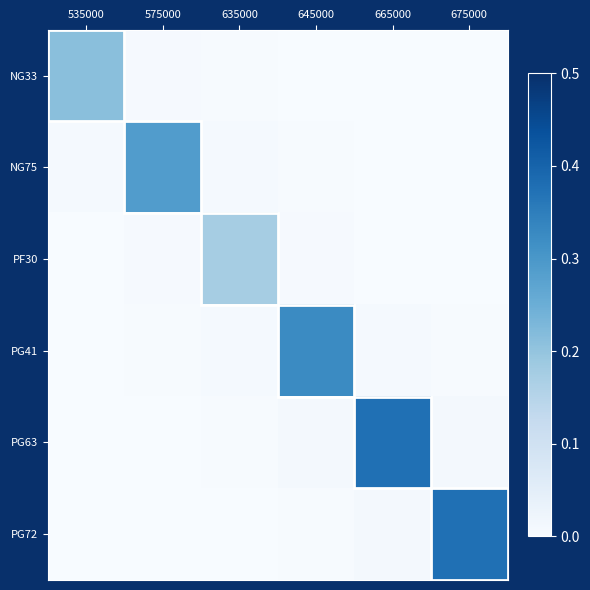

Reading right to left, transcribe all the data shown in this chart.

NG33: 675000=0.0	665000=0.0	645000=0.0	635000=0.0	575000=0.0	535000=0.2
NG75: 675000=0.0	665000=0.0	645000=0.0	635000=0.0	575000=0.3	535000=0.0
PF30: 675000=0.0	665000=0.0	645000=0.0	635000=0.2	575000=0.0	535000=0.0
PG41: 675000=0.0	665000=0.0	645000=0.3	635000=0.0	575000=0.0	535000=0.0
PG63: 675000=0.0	665000=0.4	645000=0.0	635000=0.0	575000=0.0	535000=0.0
PG72: 675000=0.4	665000=0.0	645000=0.0	635000=0.0	575000=0.0	535000=0.0